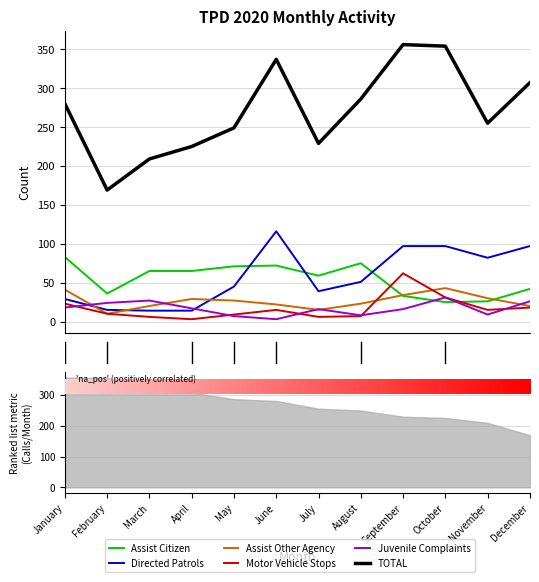

At which label is Directed Patrols closest to 65?

August